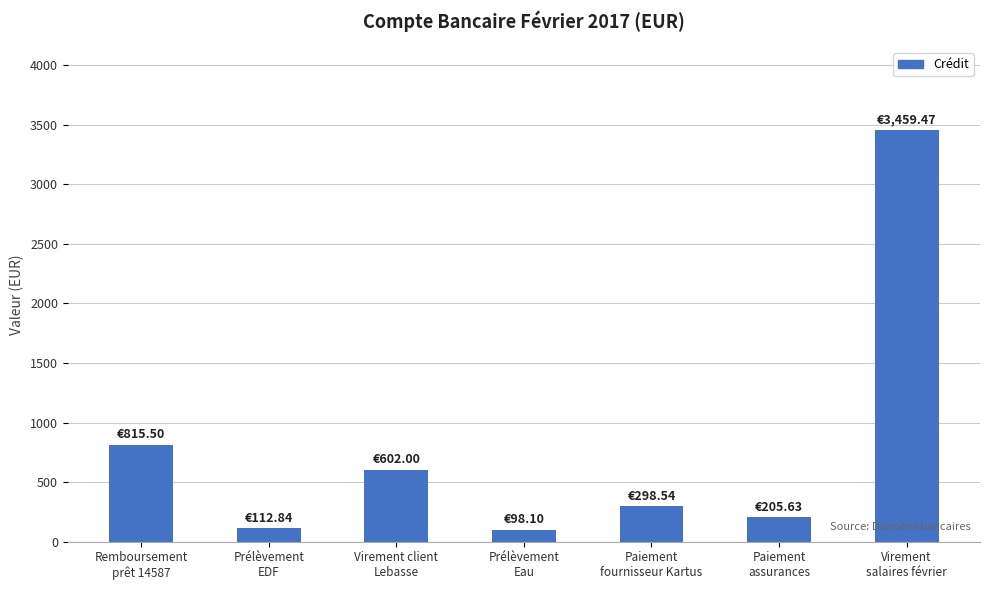

What is the average value?

798.9